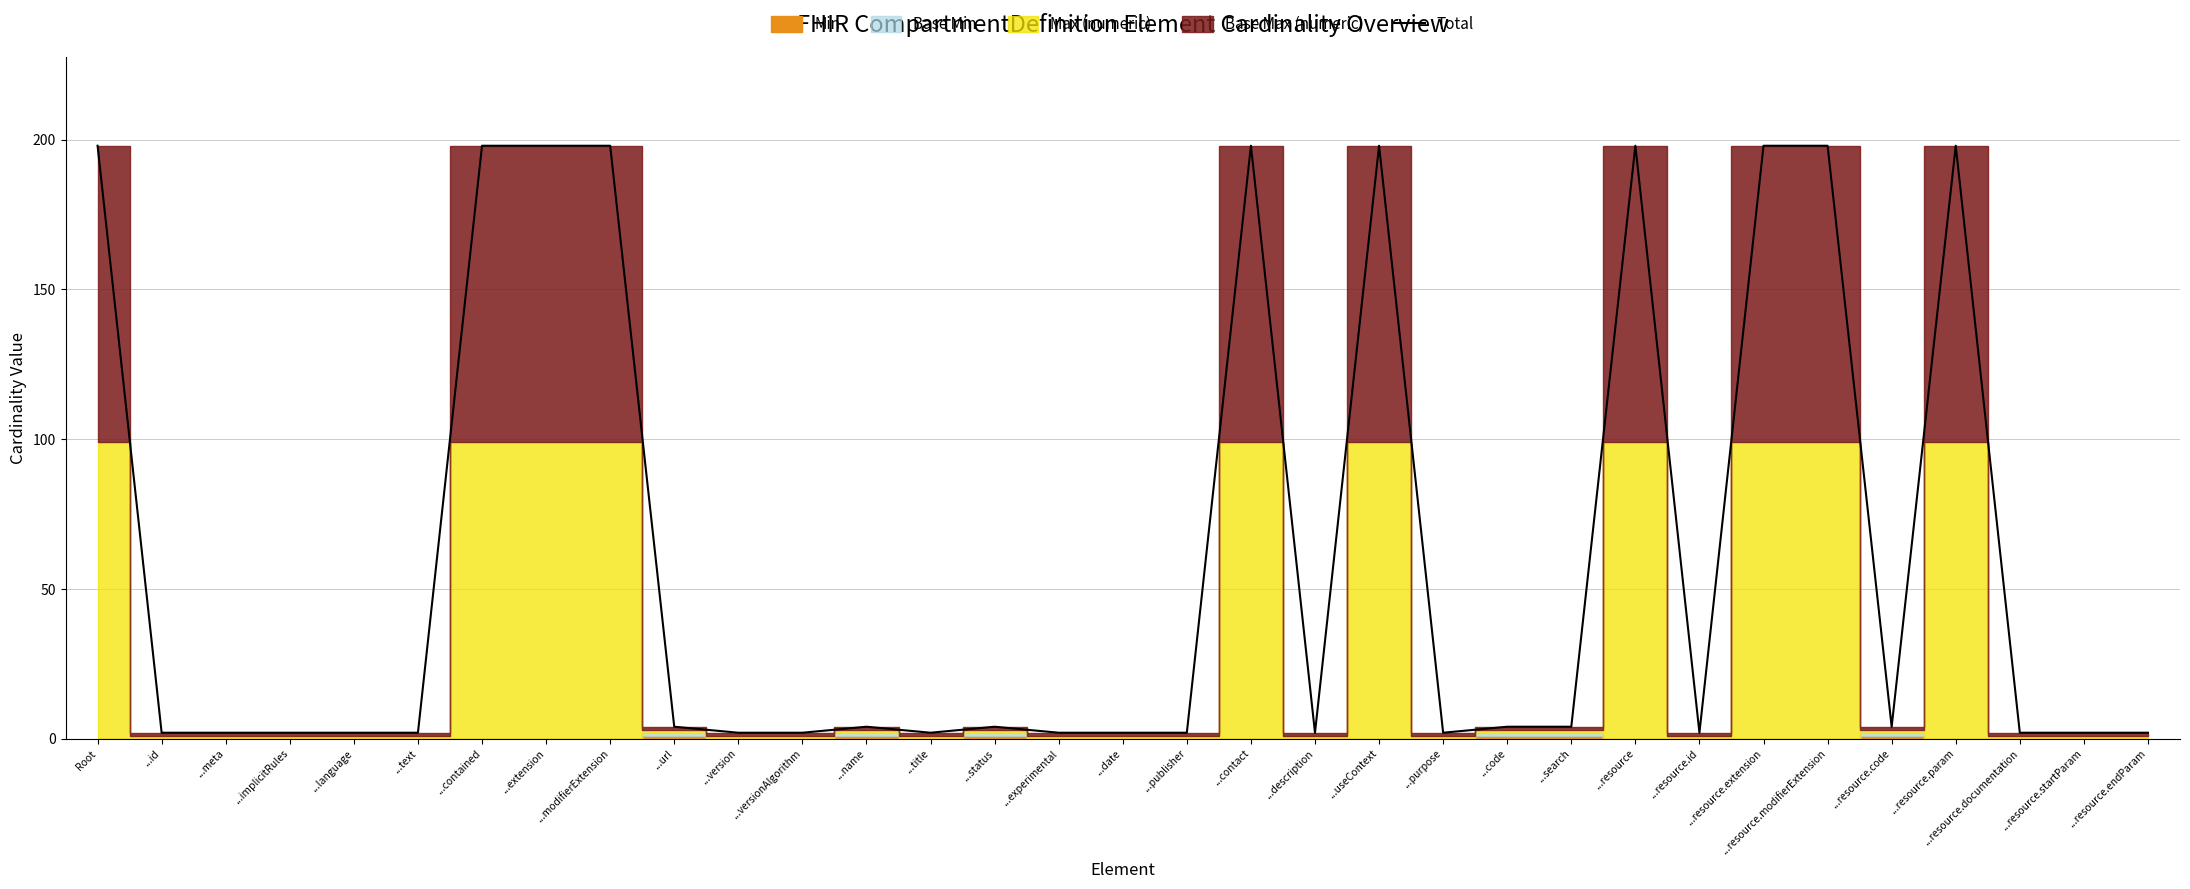

Is it true that Total equals 198 at ...modifierExtension?

True